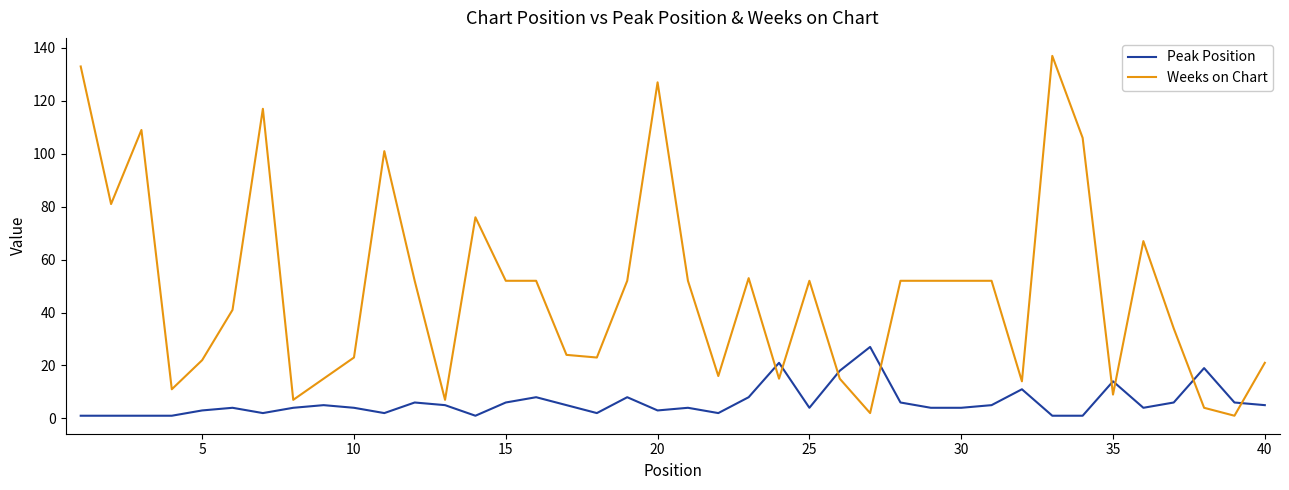

Which series has the largest total across all categories?

Weeks on Chart